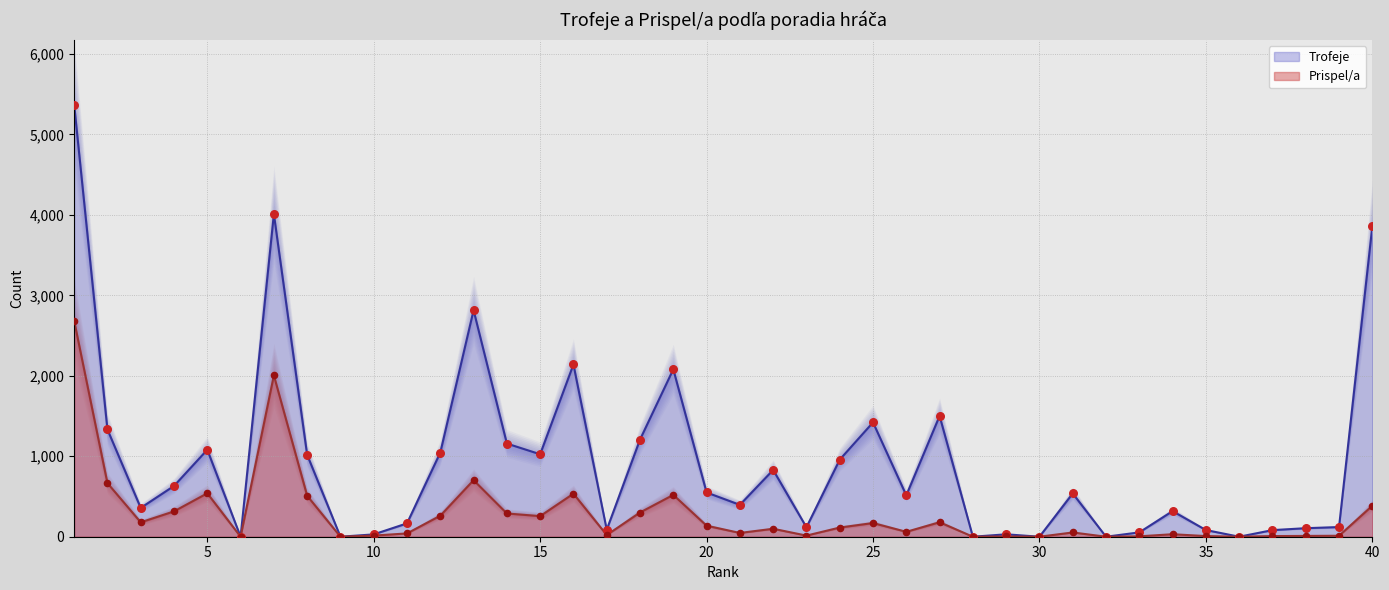

Is the value of Prispel/a at 32 greater than the value of Trofeje at 14?

No